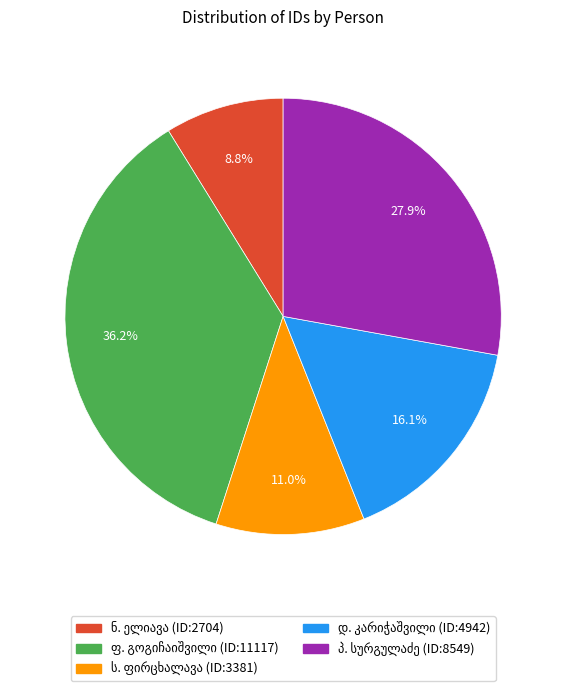

Is there any slice that represents more than half of the pie?

No